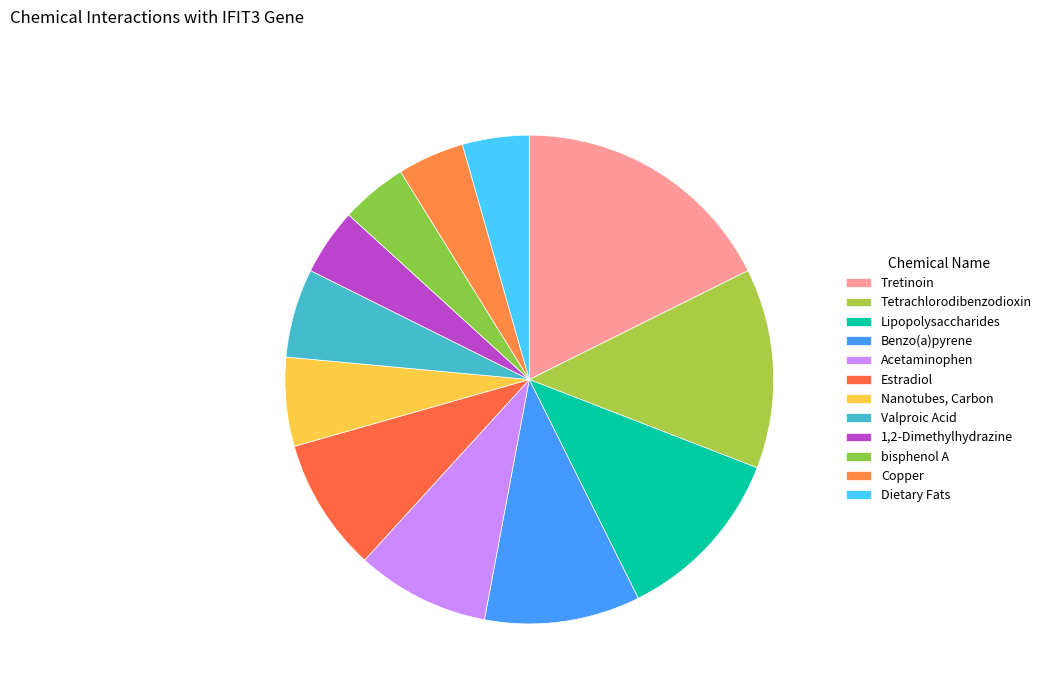

To the nearest percent, what is the average slice percentage?

8%